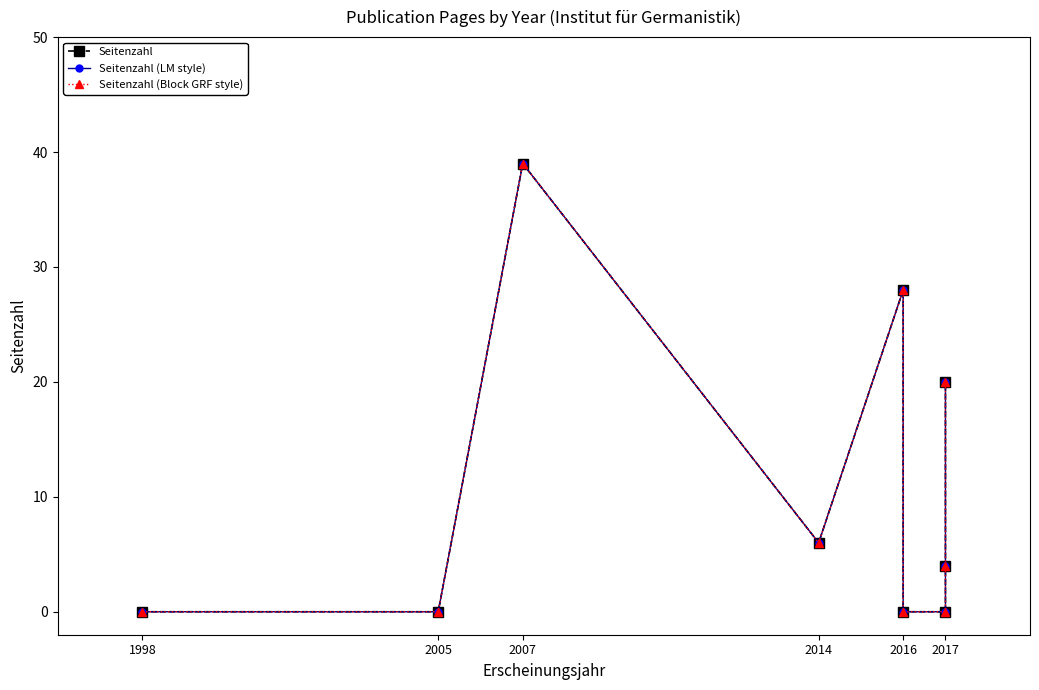

Which has a higher value, 2007 or 2016?

2007